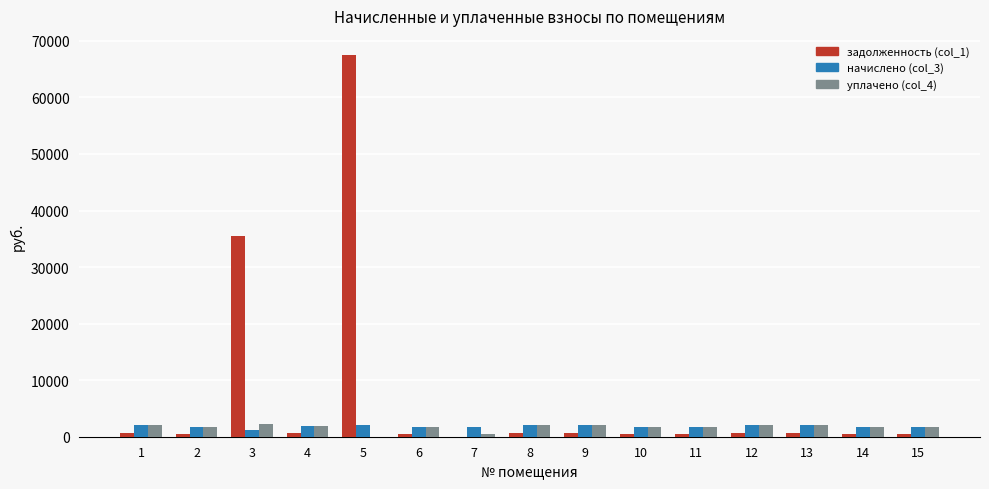

How many data points does each series have?

15